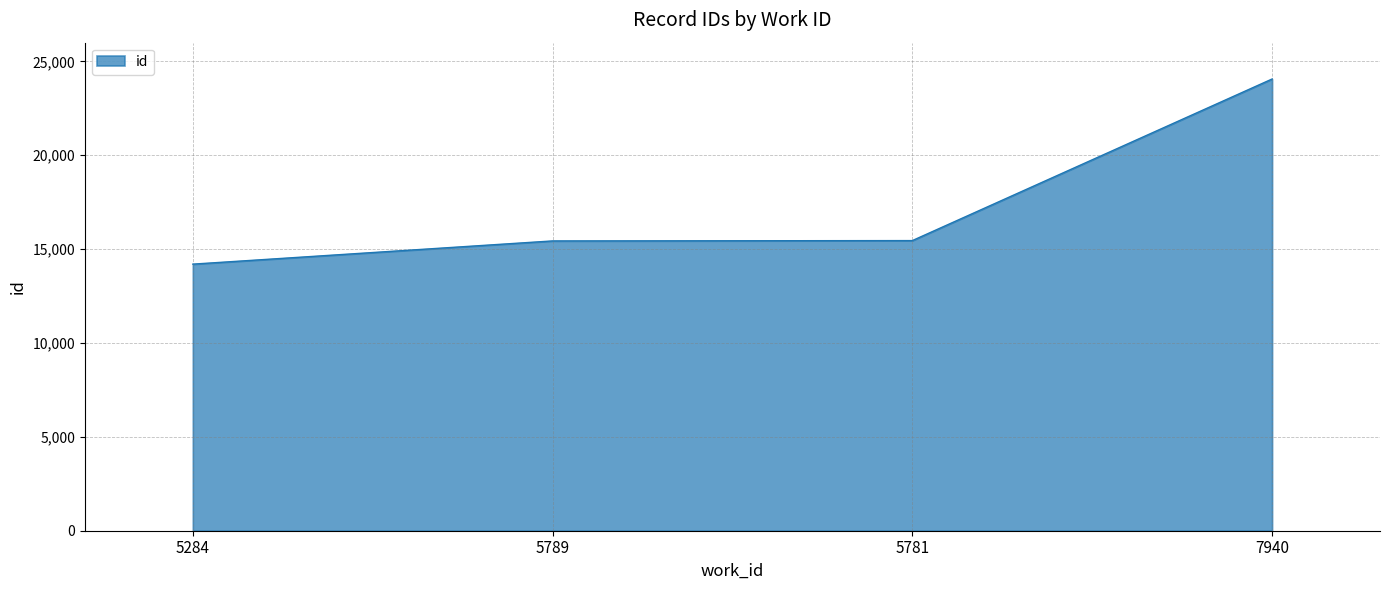

What is the minimum value shown in the chart?

14202